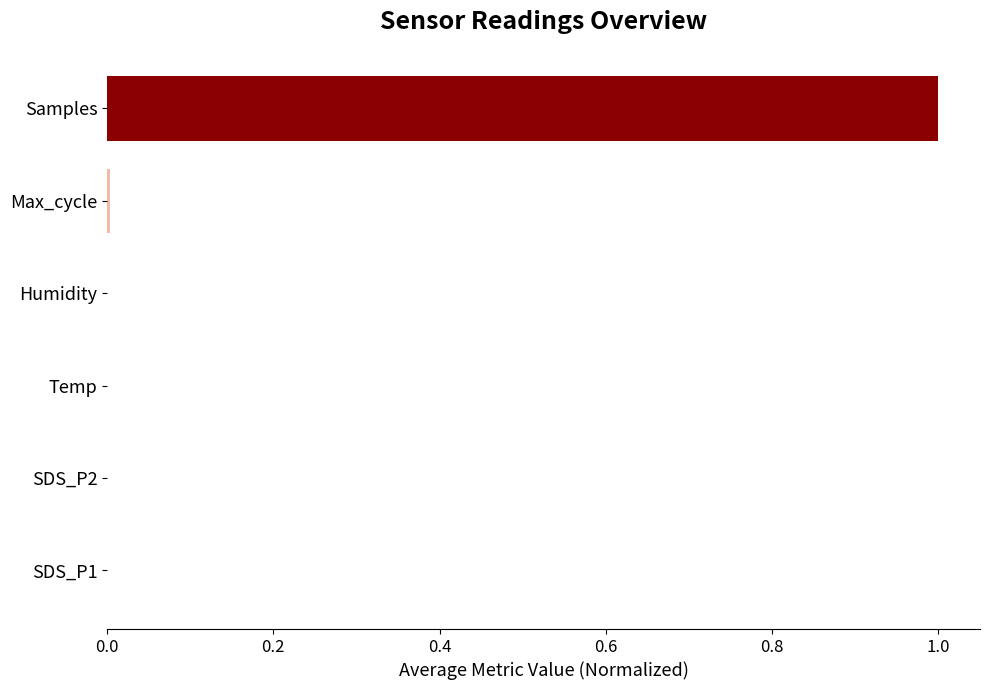

Are the bars horizontal?

Yes